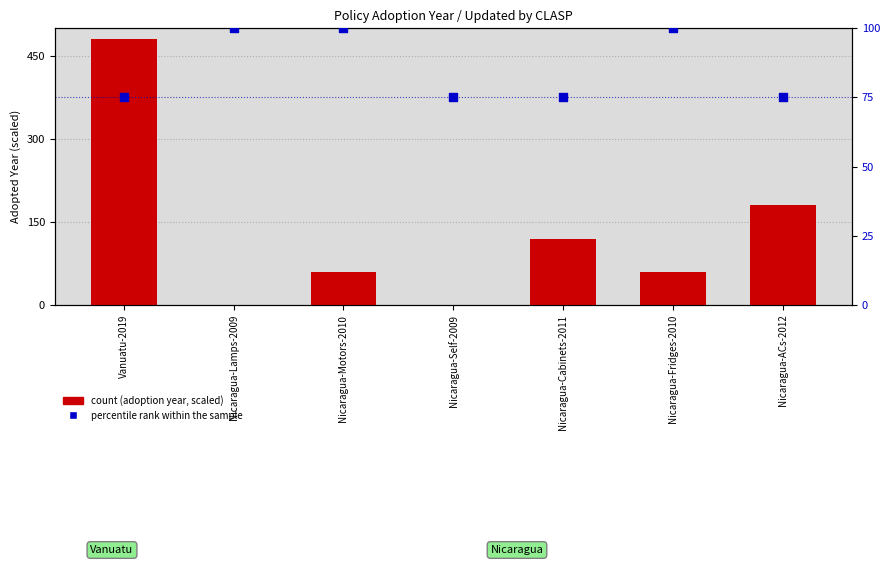

What is the total value across all series at Nicaragua-Cabinets-2011?

195